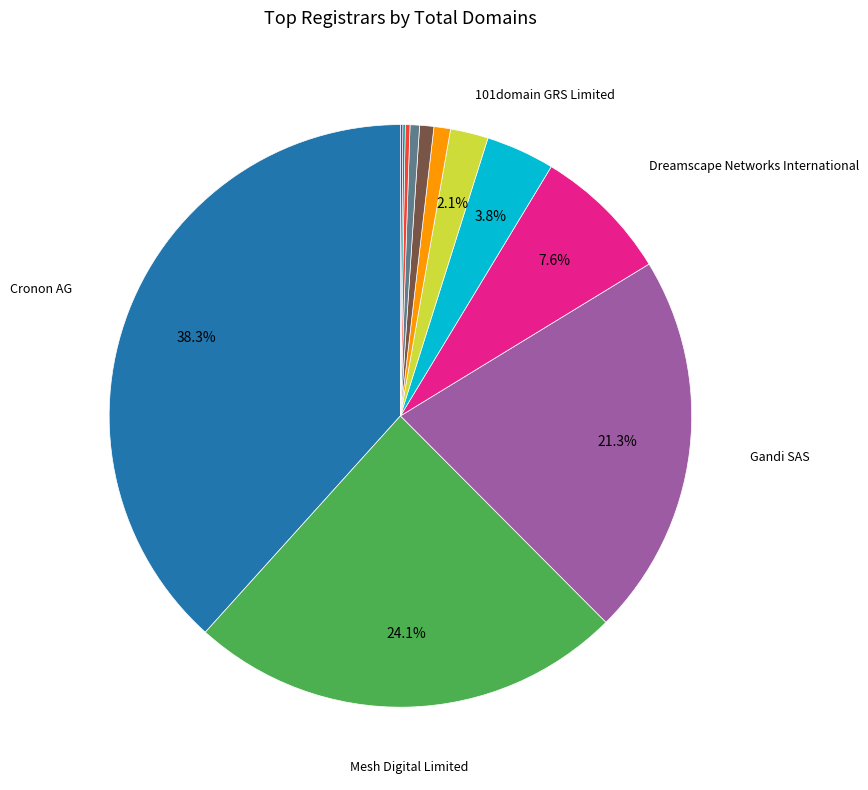

Is there a majority slice in this chart?

No